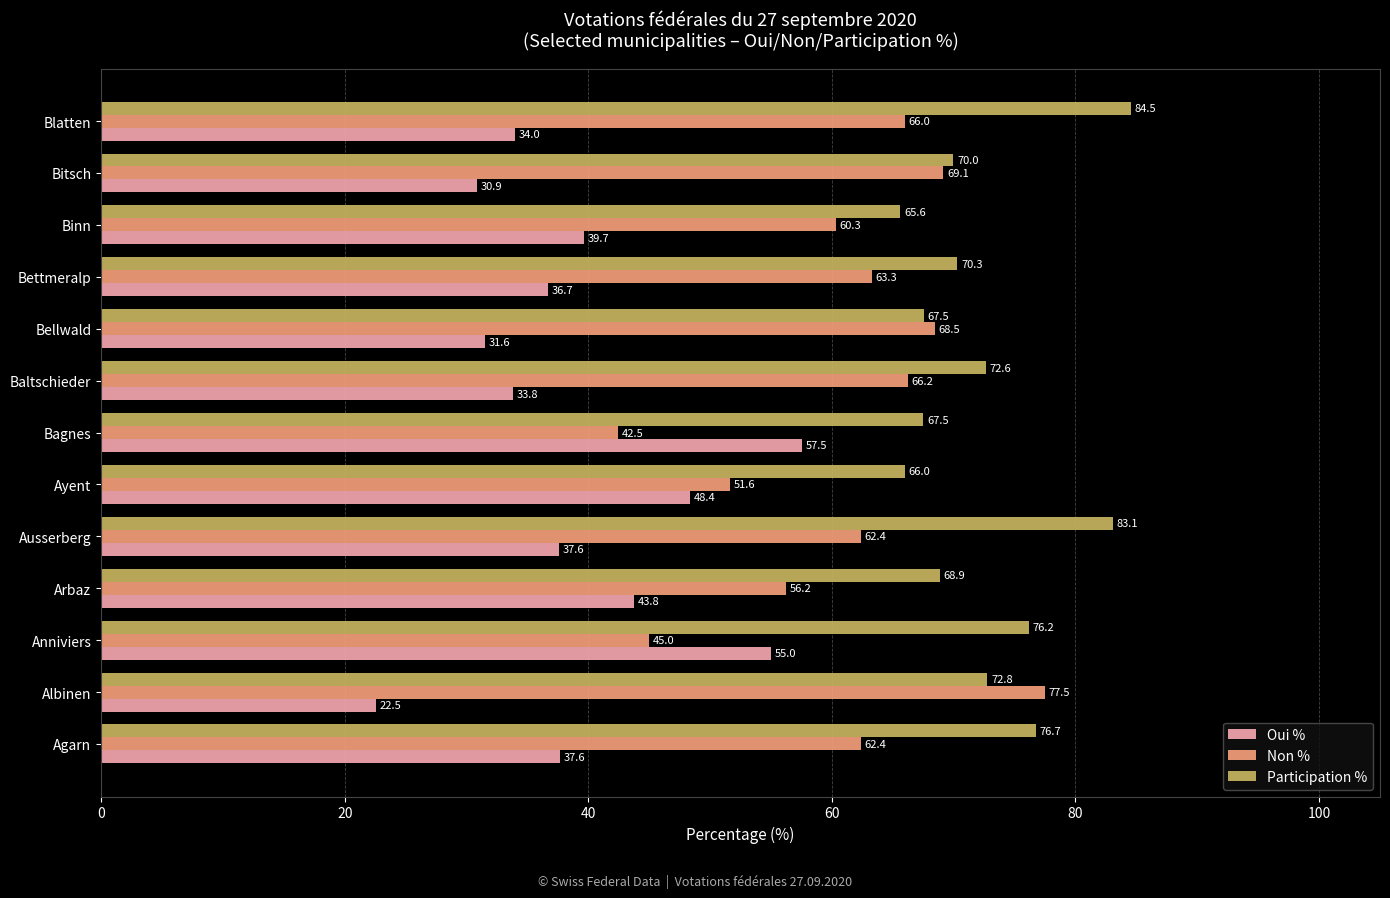

True or false: Participation % has a value of 128.3 at Ausserberg.

False